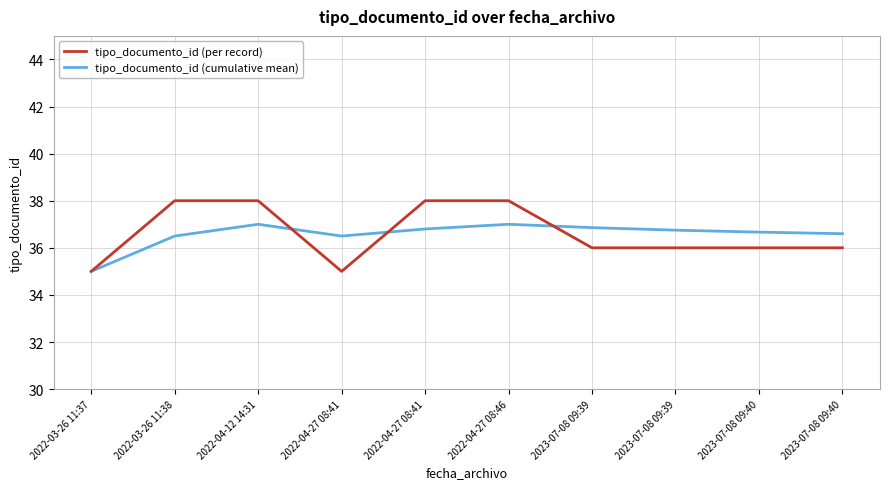

The tipo_documento_id (cumulative mean) series shows 62.6 at 2022-03-26 11:38. True or false?

False